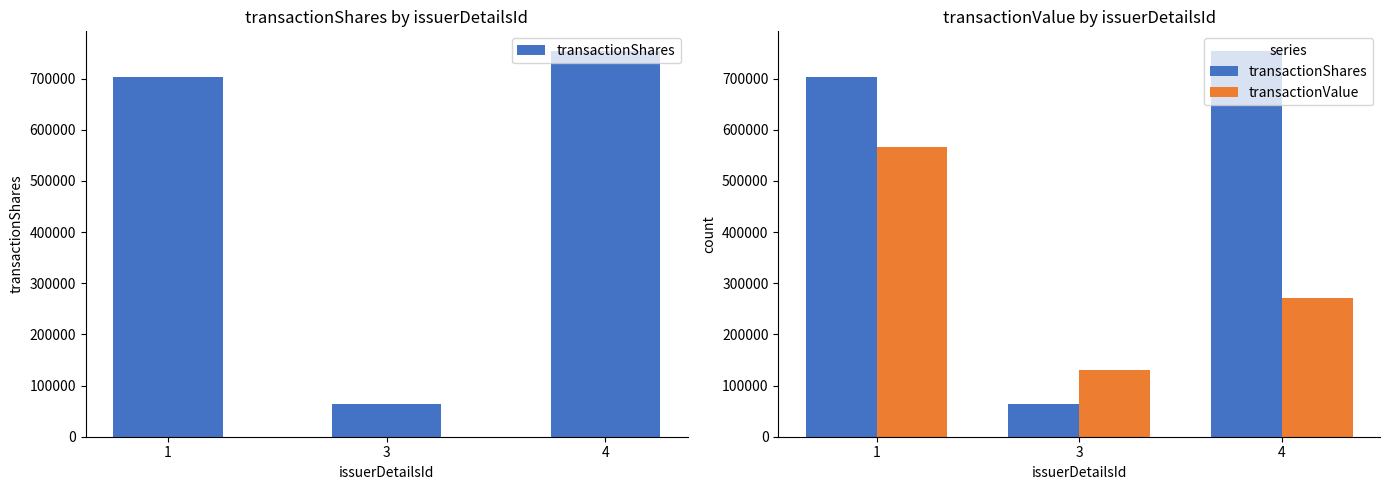

The transactionShares series shows 754888 at 4. True or false?

True